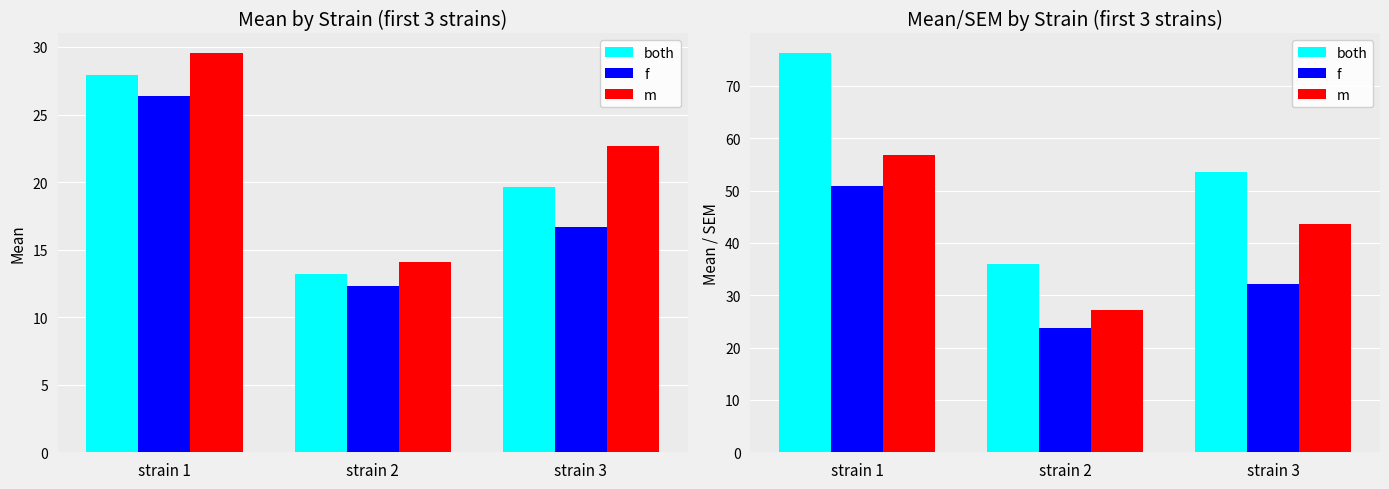

Are the bars grouped side by side (vs. stacked)?

Yes